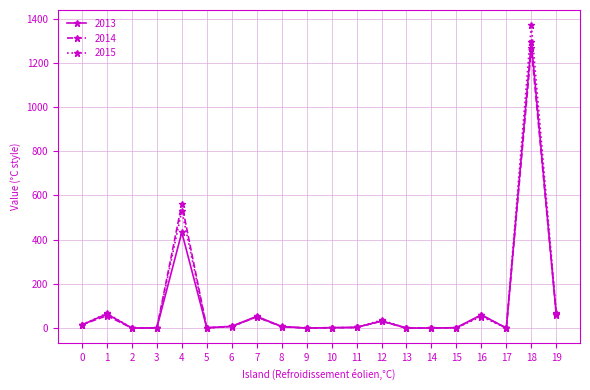

List the series in order of their peak value, lowest first.

2014, 2013, 2015